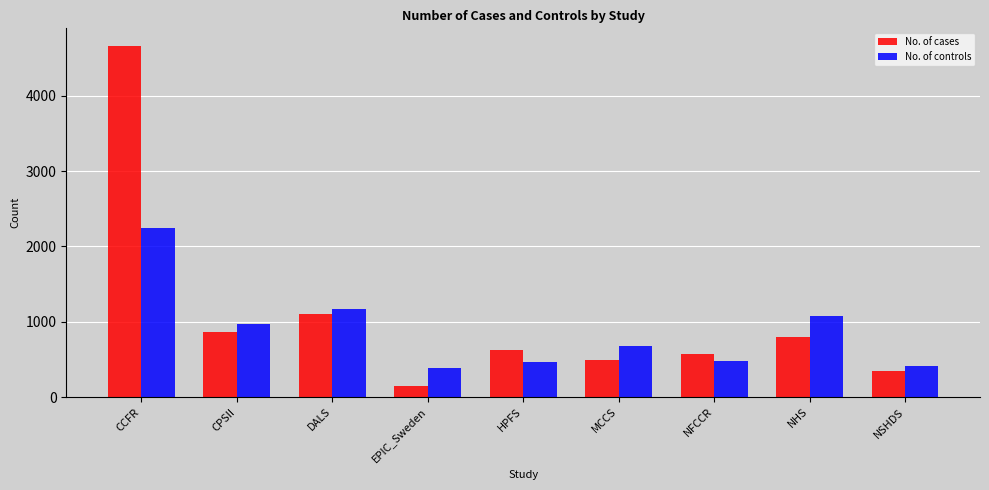

Which series has the widest spread of values?

No. of cases